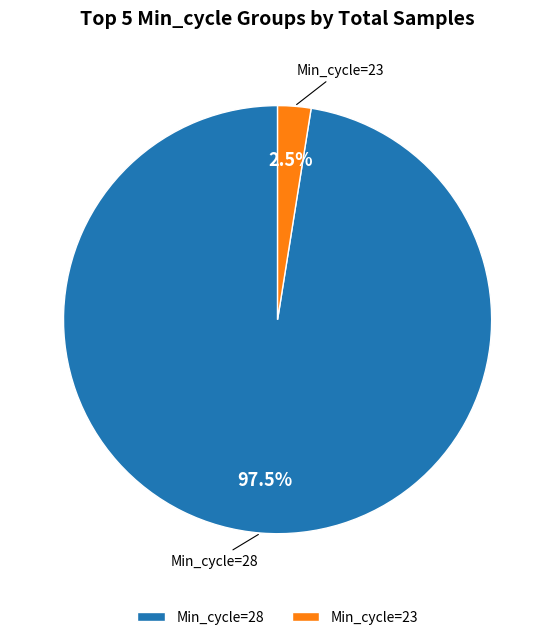

Which slice is the smallest?

Min_cycle=23